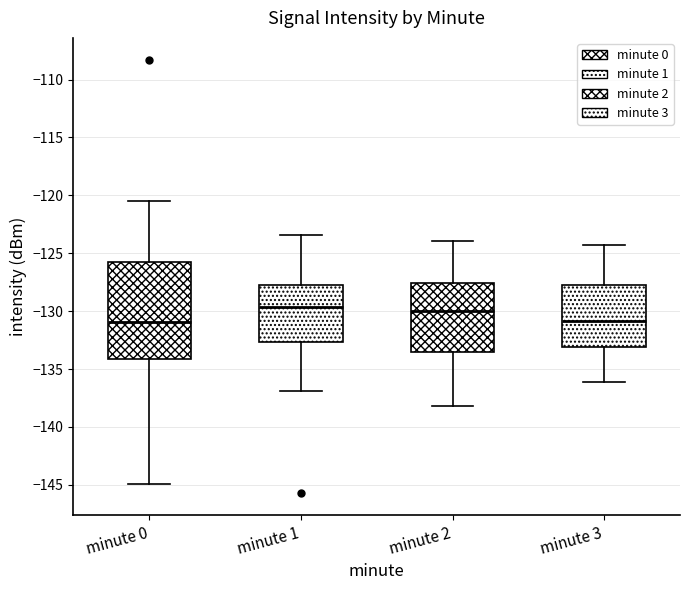

Reading left to right, transcribe this box plot: for each box, give where its median line is, the range the box spans, and where its two whiskers end, as read against the y-axis. The values are not printed on the chart, so give them approximately, as read against the axis.

minute 0: median -131.0, box -134.0 to -126.0, whiskers -145.0 to -120.5
minute 1: median -129.5, box -132.5 to -128.0, whiskers -137.0 to -123.5
minute 2: median -130.0, box -133.5 to -127.5, whiskers -138.0 to -124.0
minute 3: median -131.0, box -133.0 to -128.0, whiskers -136.0 to -124.5